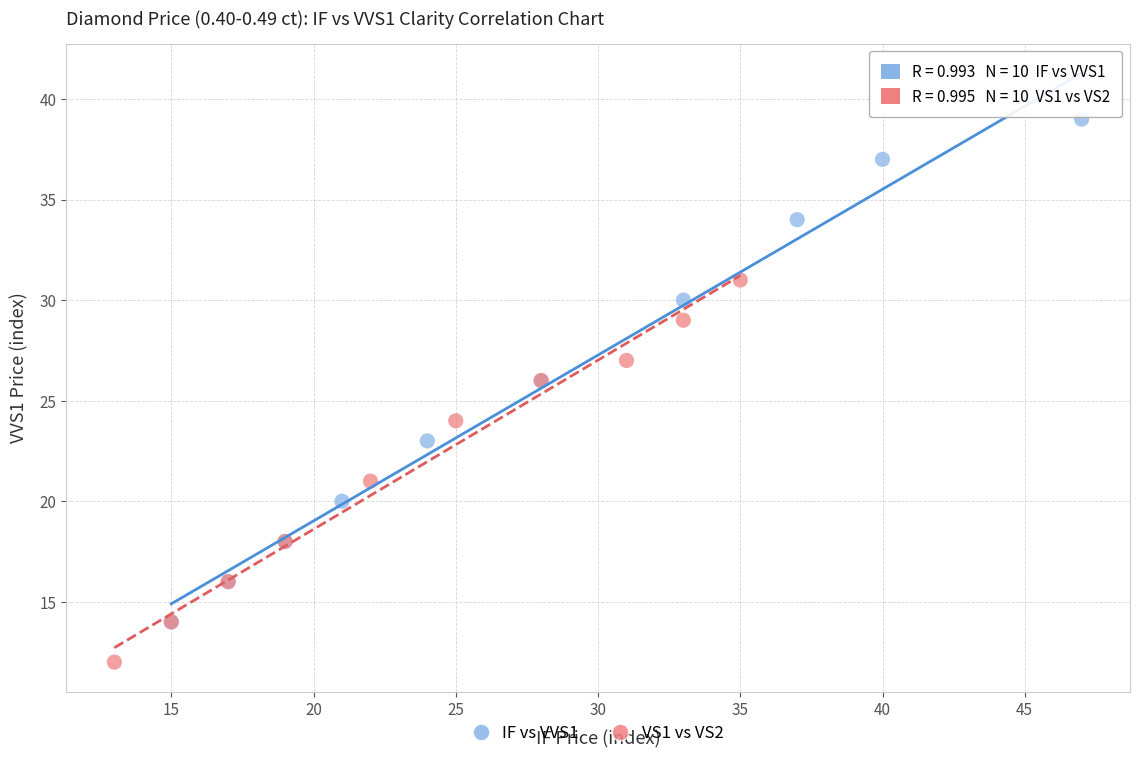

Which series contains the highest Y value?

IF vs VVS1